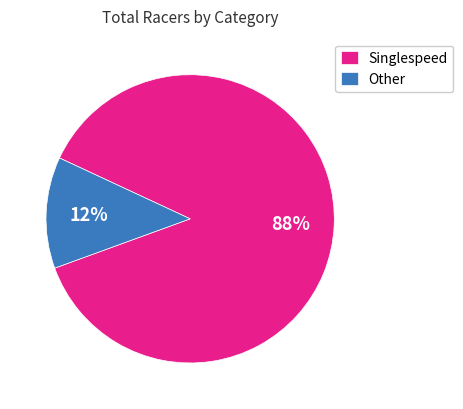

Do Singlespeed and Other together represent more than half of the pie?

Yes